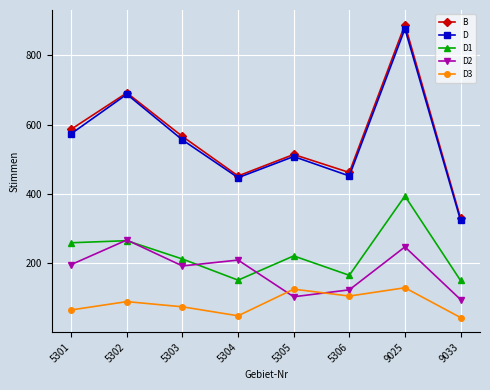

What is the value of the D3 point at the 5th from the left?

125